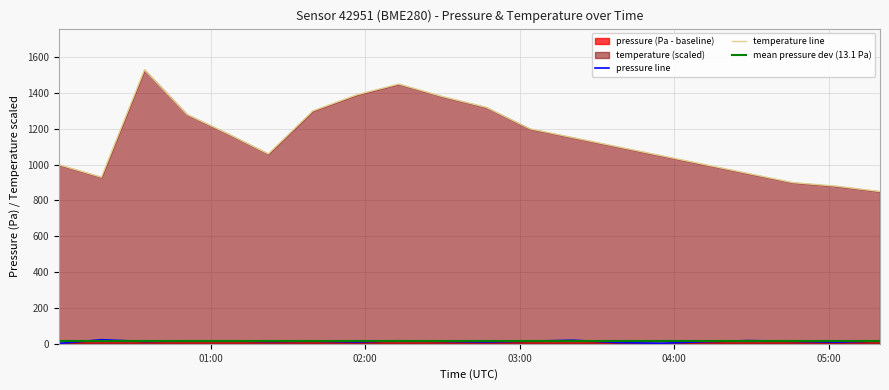

How many interior local peaks does the pressure series have?

6